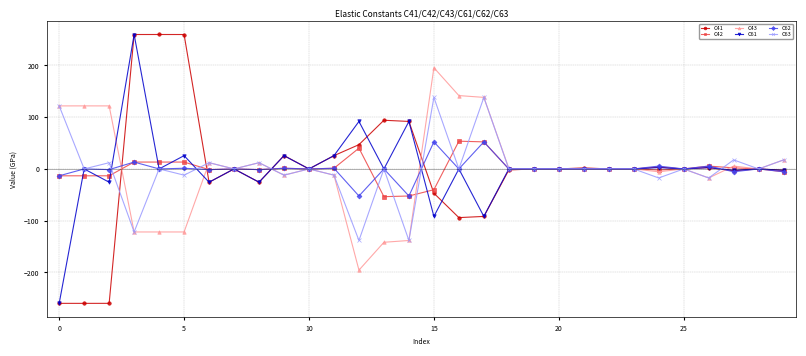

What is the lowest value of the C42 series?

-53.6